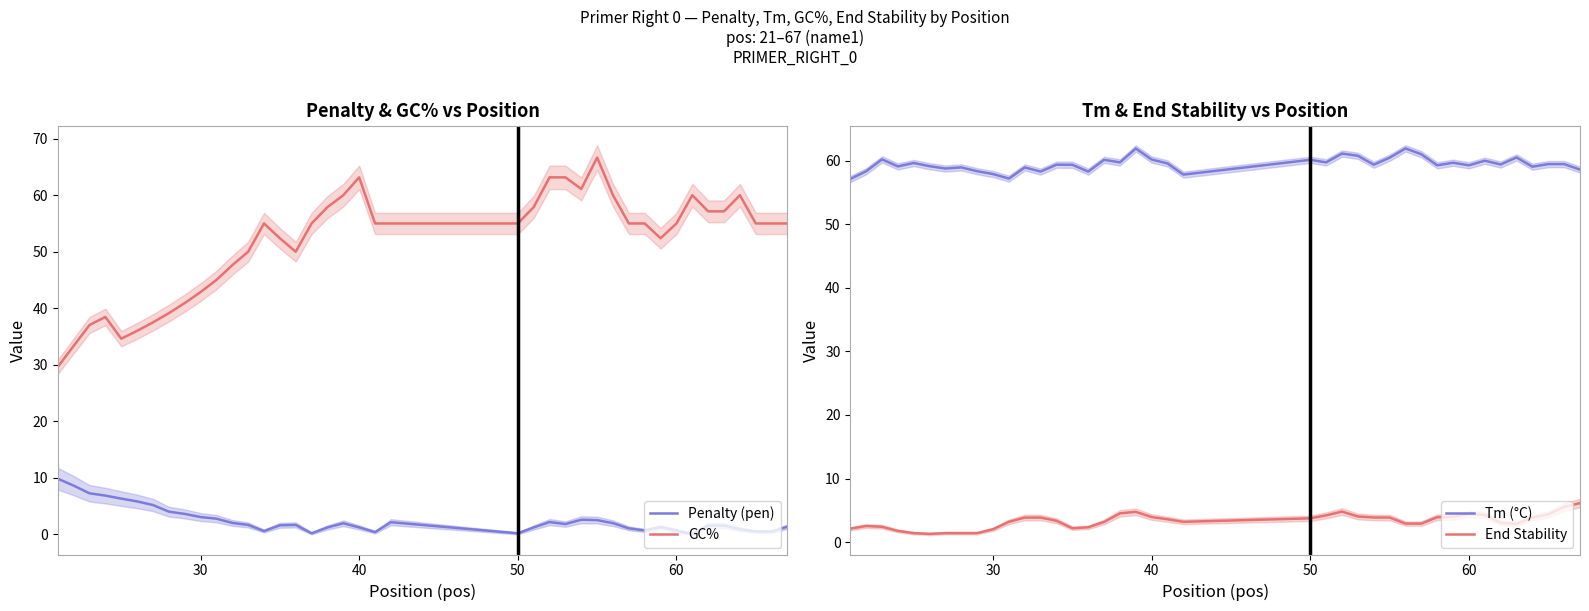

True or false: Tm (°C) and GC% cross at least once.

True